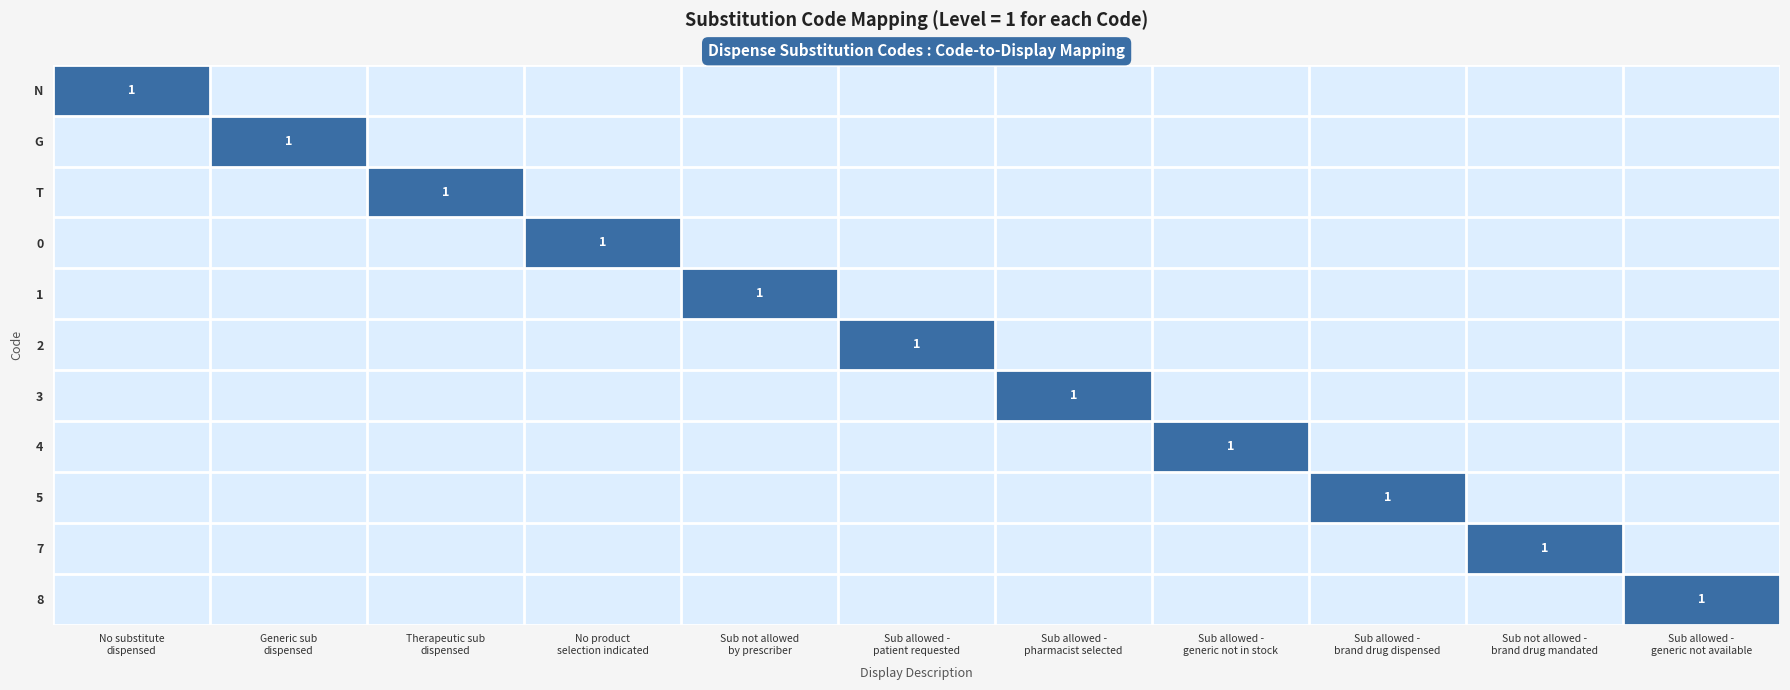

Which label corresponds to the largest value in the chart?

No substitute
dispensed